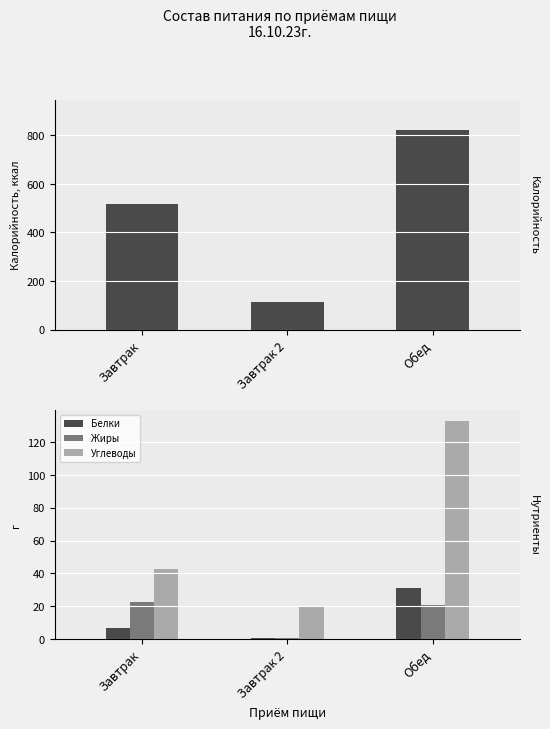

Is the value of Калорийность at Завтрак 2 greater than the value of Углеводы at Обед?

No